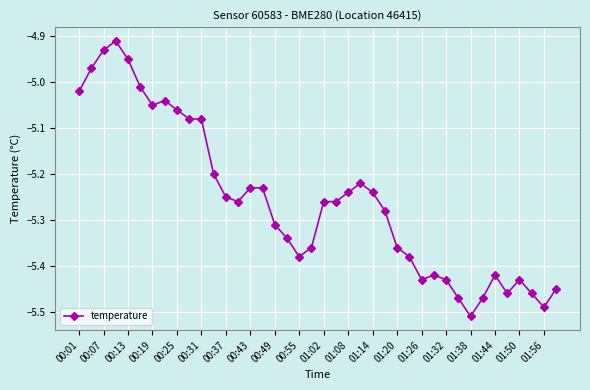

True or false: the data has more than 2 interior local peaks.

True